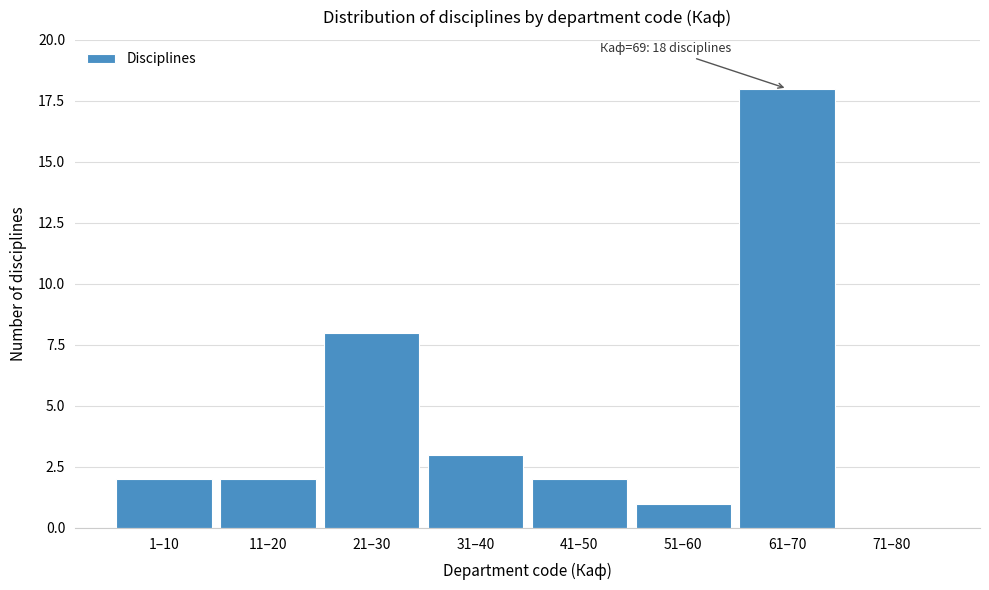

Reading left to right, transcribe all the data shown in this chart.

1–10=2	11–20=2	21–30=8	31–40=3	41–50=2	51–60=1	61–70=18	71–80=0